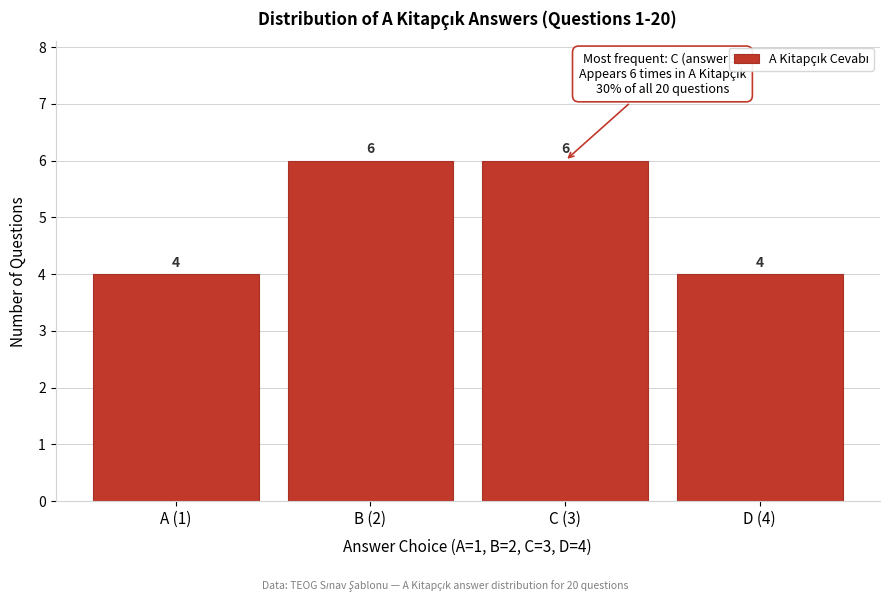

Reading left to right, what are all the values shown in this chart?

4	6	6	4